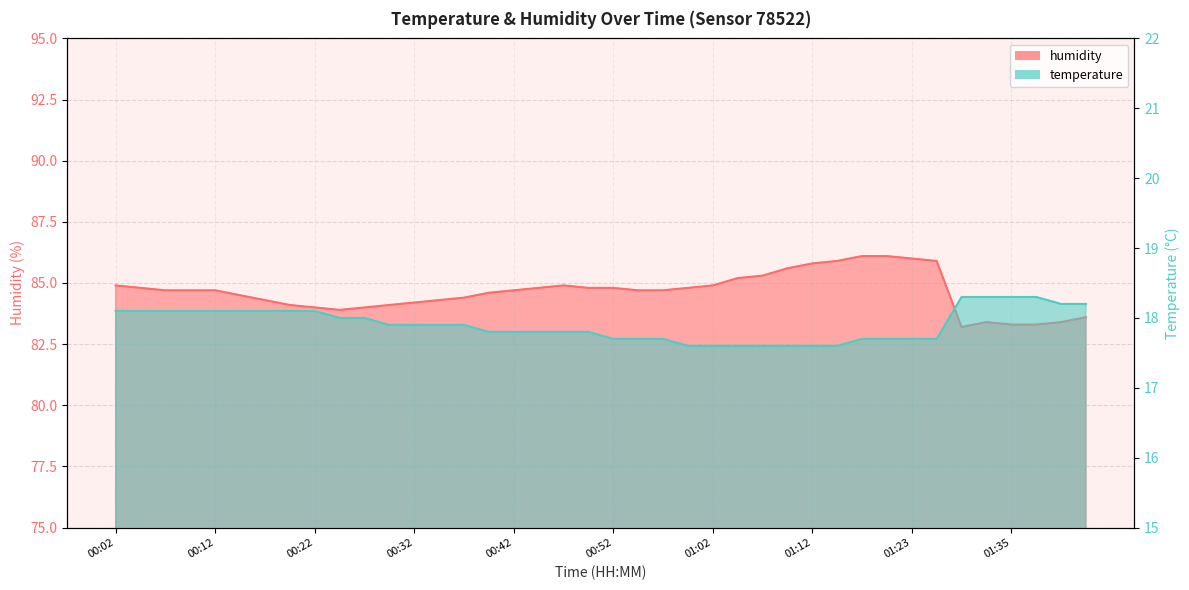

True or false: temperature and humidity cross at least once.

False